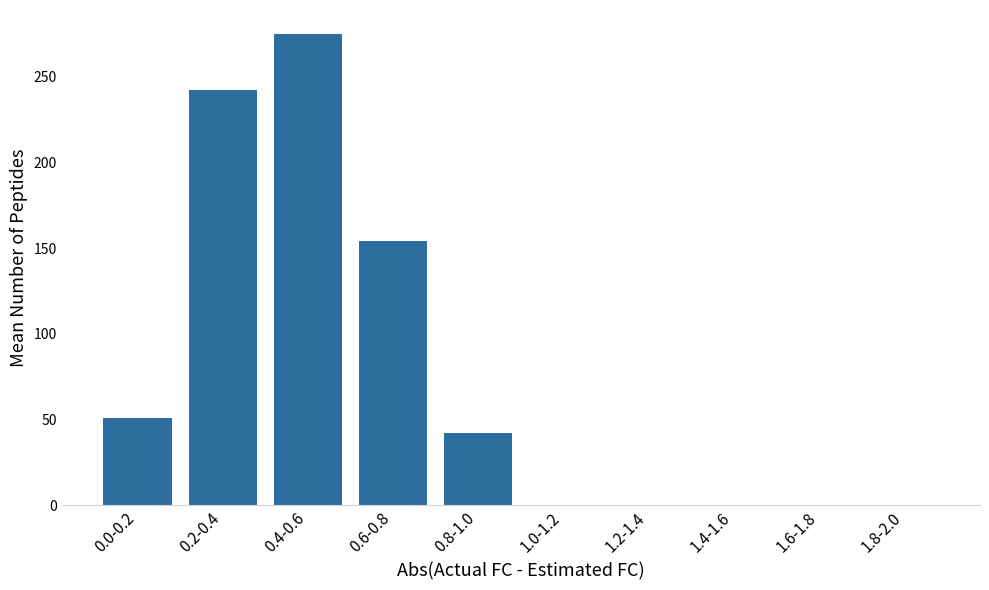

Reading left to right, extract all data points from this chart.

0.0-0.2=51	0.2-0.4=242	0.4-0.6=275	0.6-0.8=154	0.8-1.0=42	1.0-1.2=0	1.2-1.4=0	1.4-1.6=0	1.6-1.8=0	1.8-2.0=0